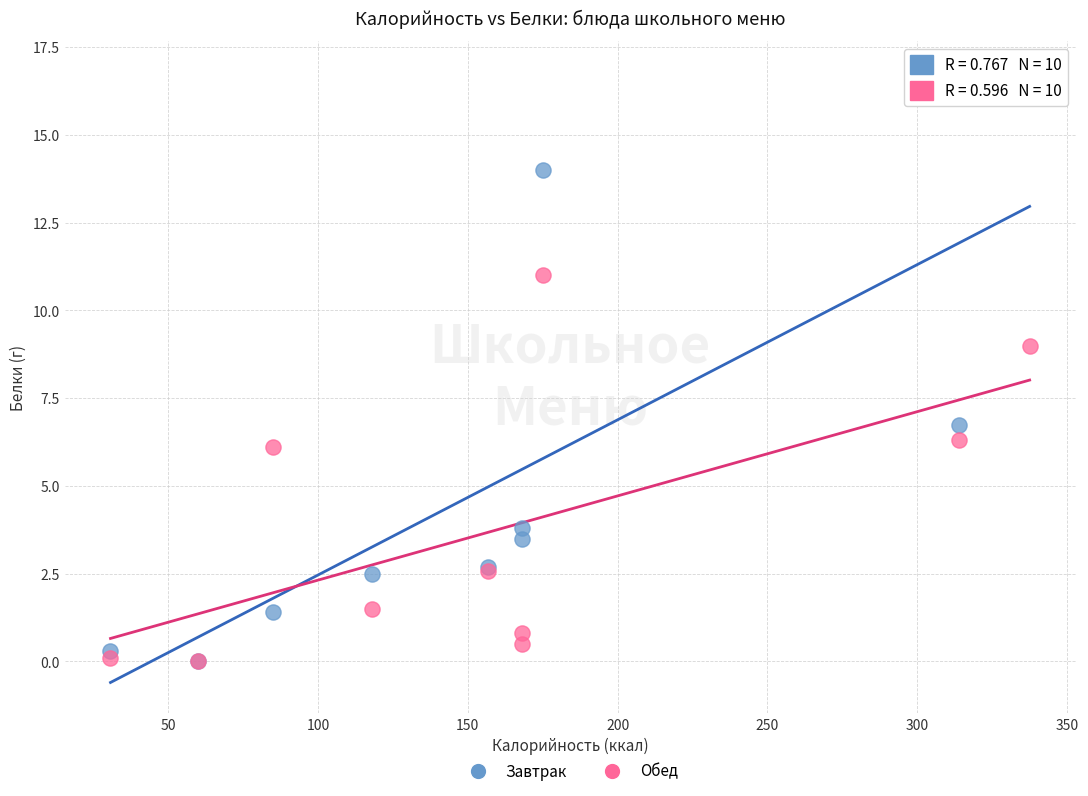

Which series has the widest spread of Y values?

Завтрак